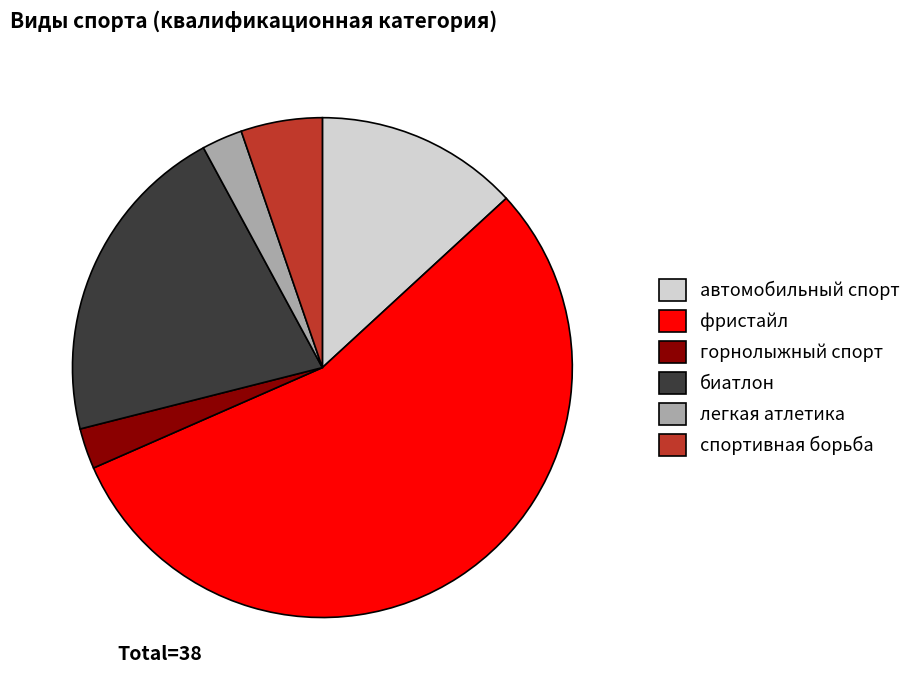

What is the largest slice in the pie chart?

фристайл